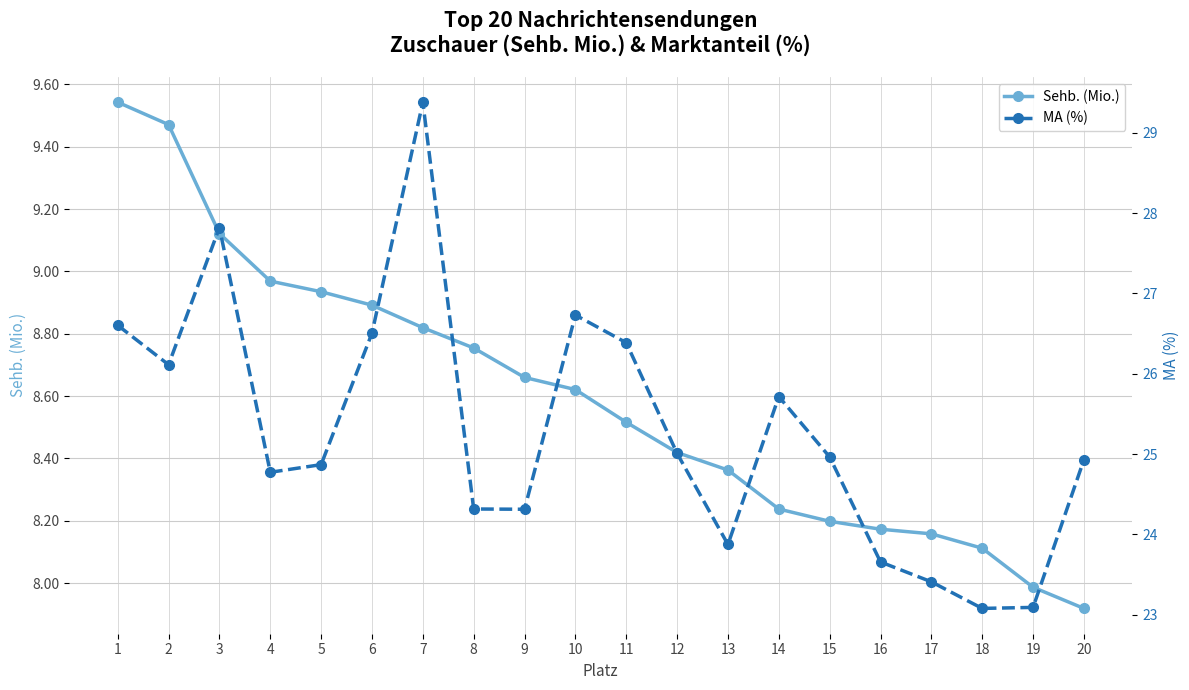

What is the difference between the Sehb. (Mio.) values at 14 and 3?

0.9